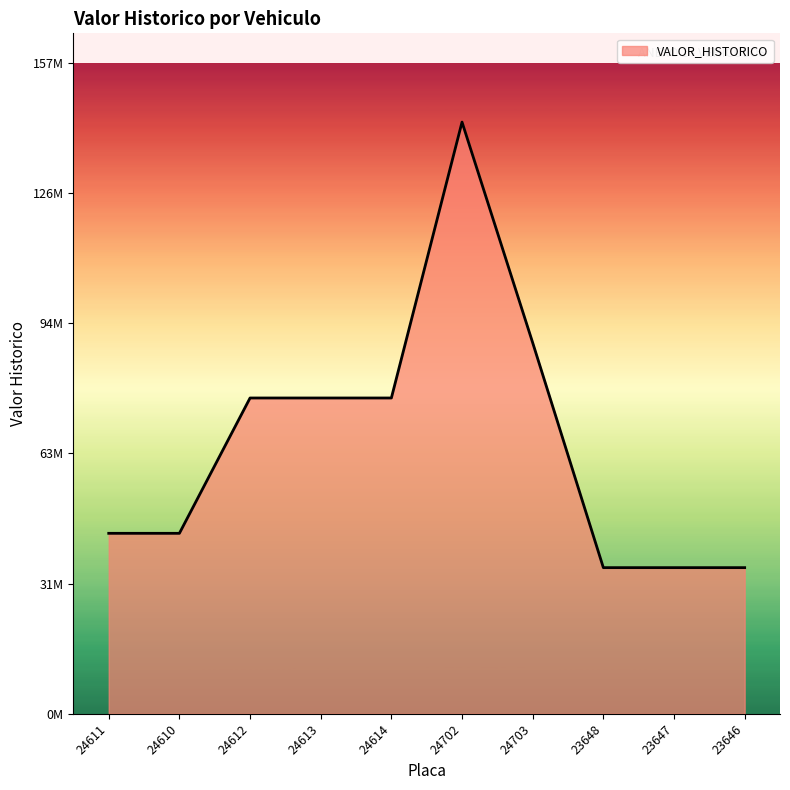

What is the difference between the values at 24702 and 24614?

66890000